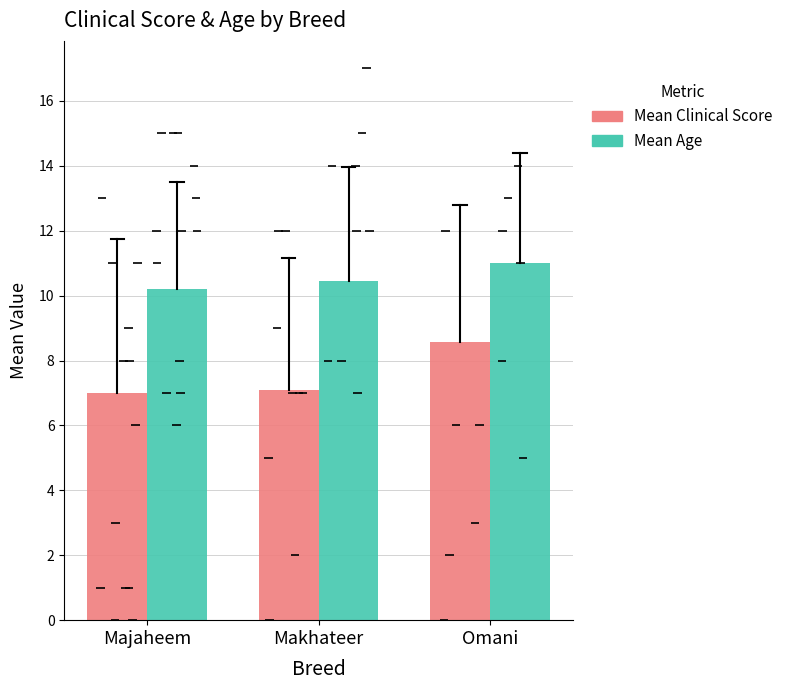

At which label does Mean Clinical Score reach its minimum?

Majaheem